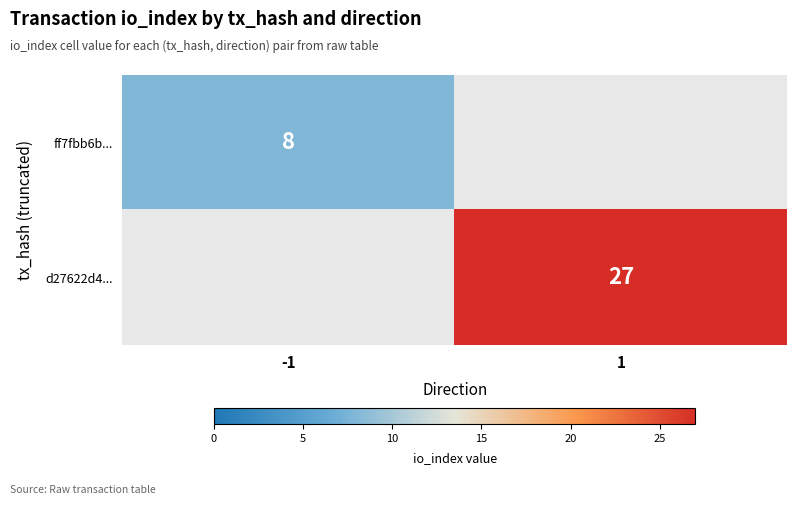

The value of ff7fbb6b... at -1 is 8. True or false?

True